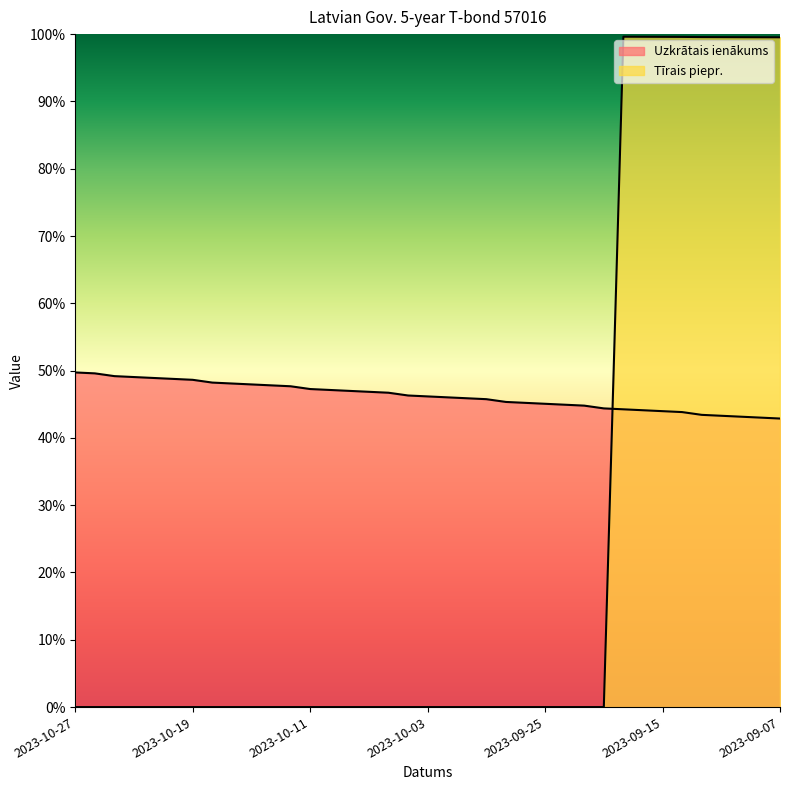

What position from the left is 2023-09-11?

35